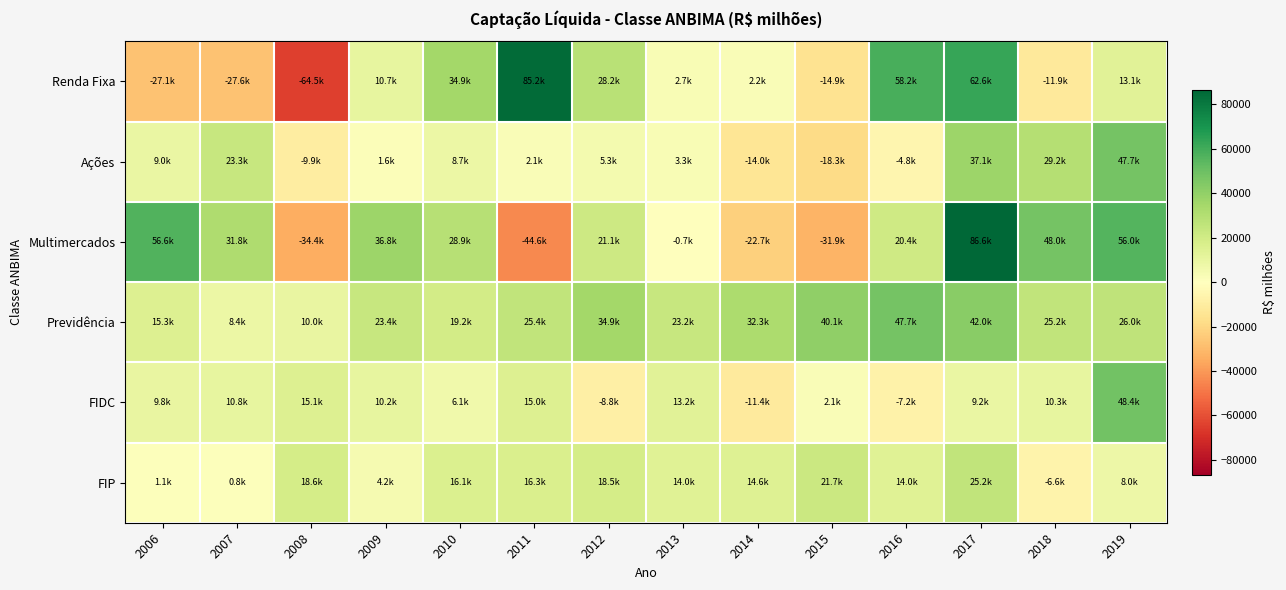

Which series has the largest range (max minus min)?

Renda Fixa